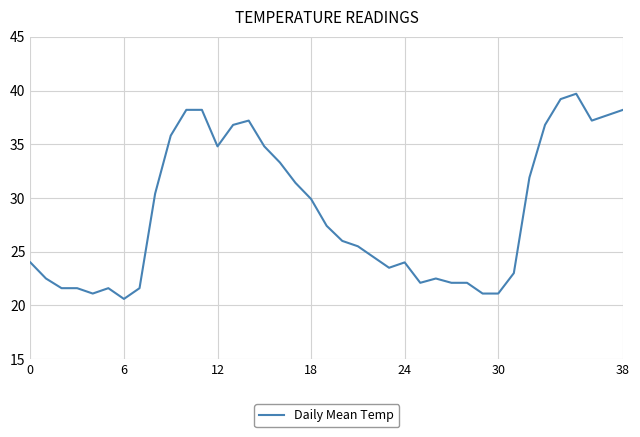

What is the smallest value displayed?

20.6